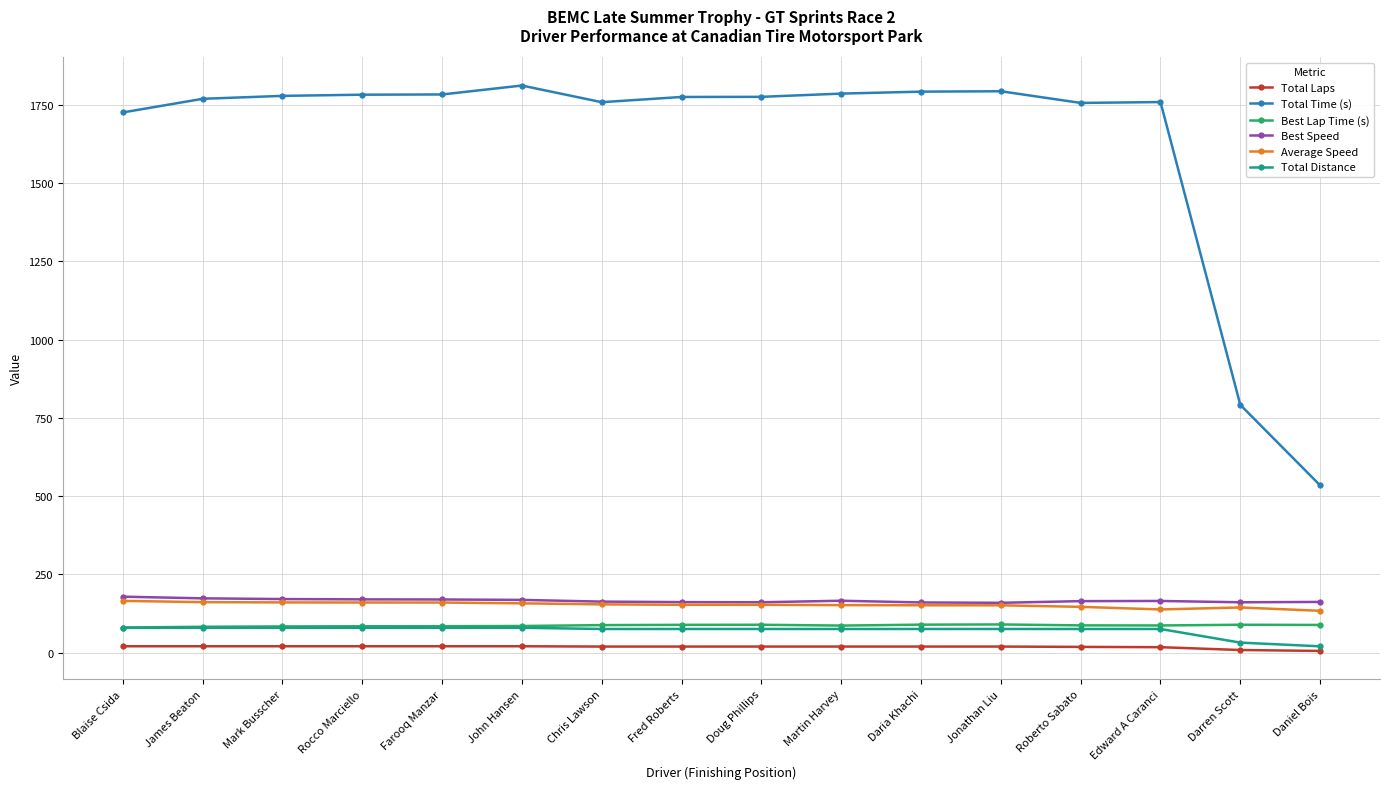

What is the sum of all Average Speed values?

2435.9